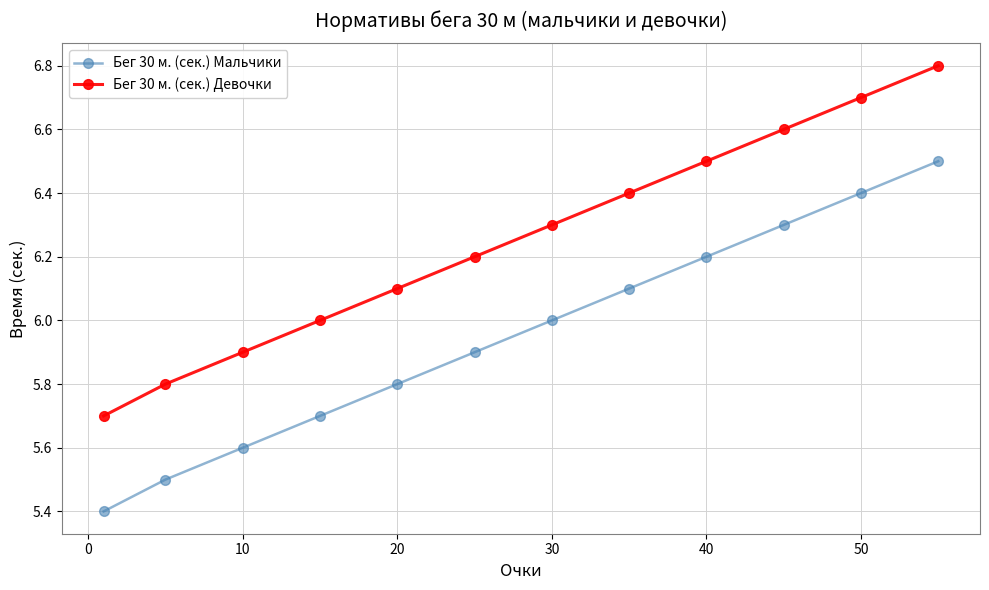

What is the value of the Бег 30 м. (сек.) Девочки point at the 5th from the left?

6.1